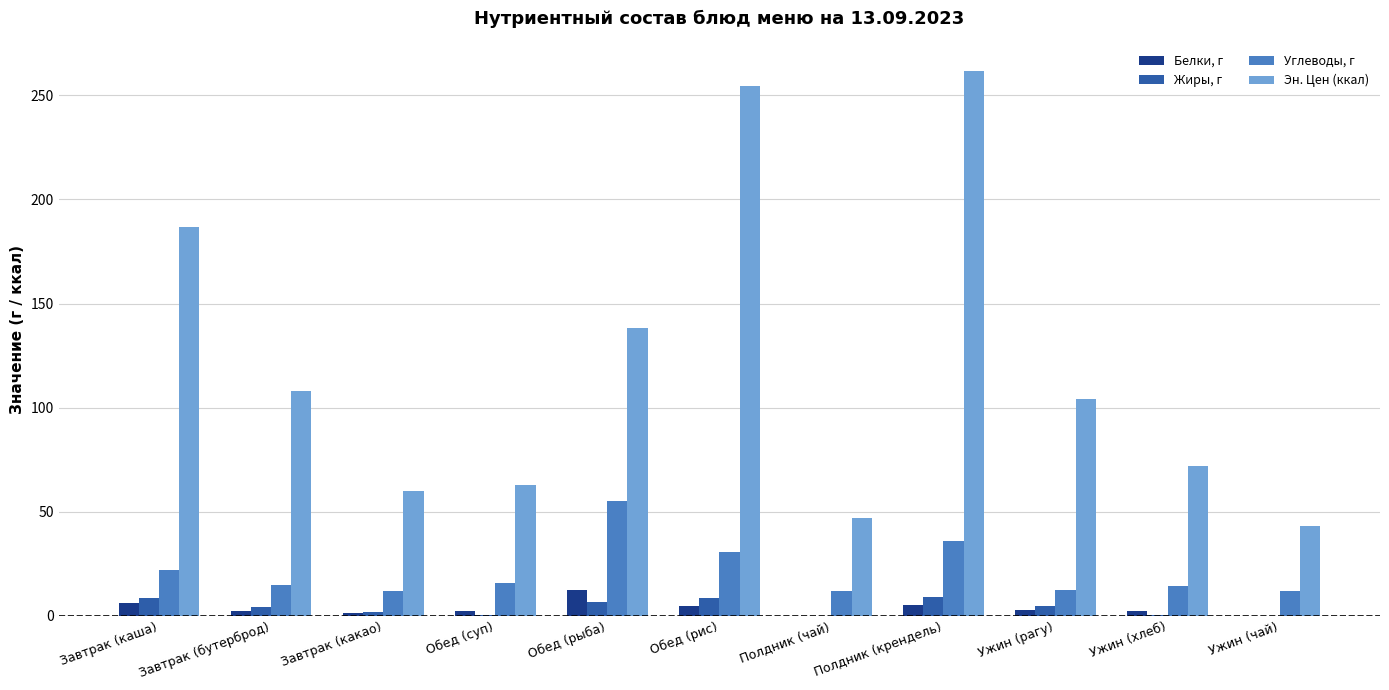

What is the sum of all Углеводы, г values?

236.9